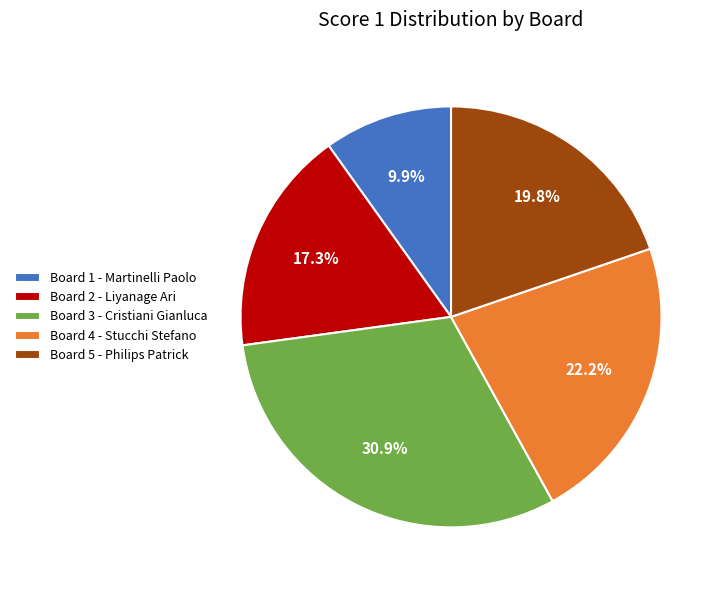

To the nearest percent, what is the difference between the largest and smallest slice percentages?

21%